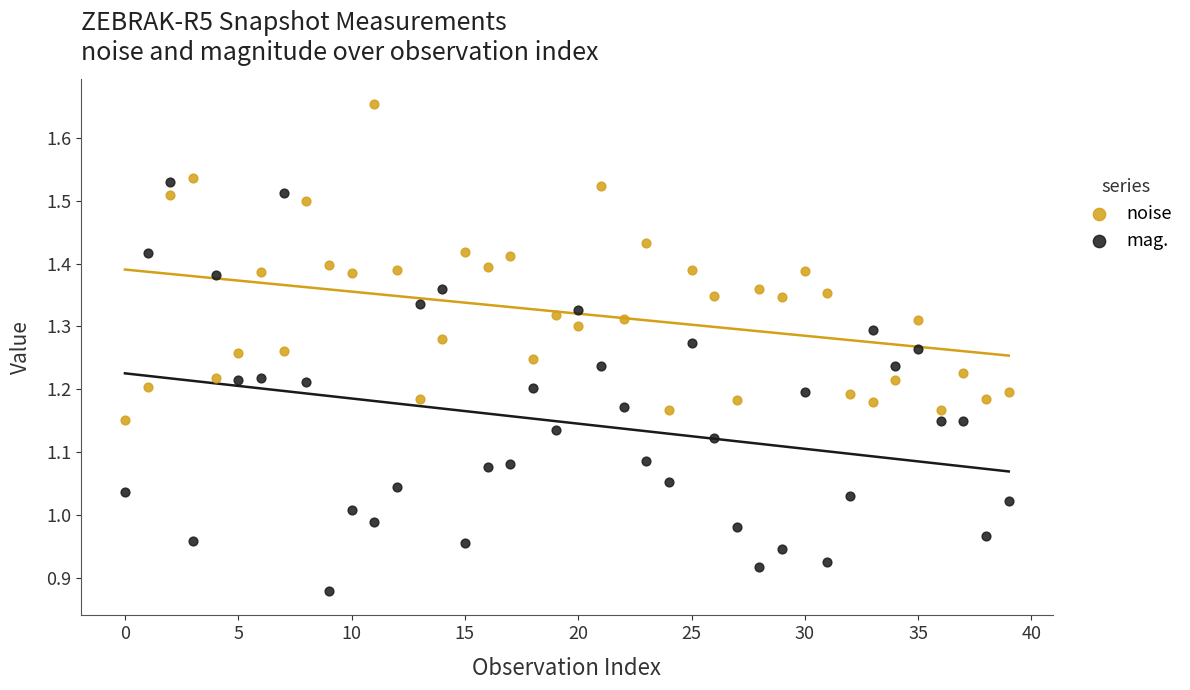

Across all data points, what is the range of Y values (max minus min)?

0.8